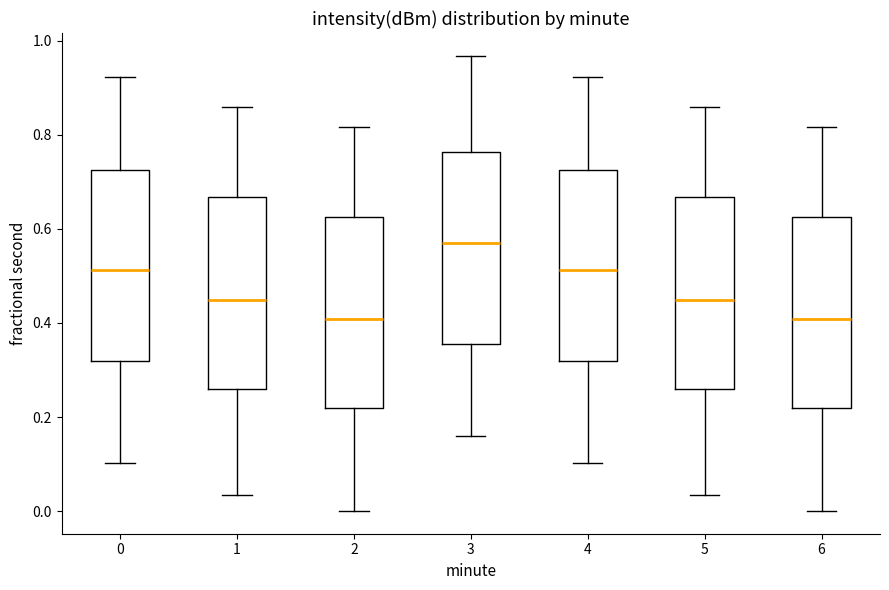

Reading left to right, transcribe this box plot: for each box, give where its median line is, the range the box spans, and where its two whiskers end, as read against the y-axis. The values are not printed on the chart, so give them approximately, as read against the axis.

0: median 0.52, box 0.32 to 0.72, whiskers 0.10 to 0.92
1: median 0.44, box 0.26 to 0.66, whiskers 0.04 to 0.86
2: median 0.40, box 0.22 to 0.62, whiskers 0.00 to 0.82
3: median 0.58, box 0.36 to 0.76, whiskers 0.16 to 0.96
4: median 0.52, box 0.32 to 0.72, whiskers 0.10 to 0.92
5: median 0.44, box 0.26 to 0.66, whiskers 0.04 to 0.86
6: median 0.40, box 0.22 to 0.62, whiskers 0.00 to 0.82